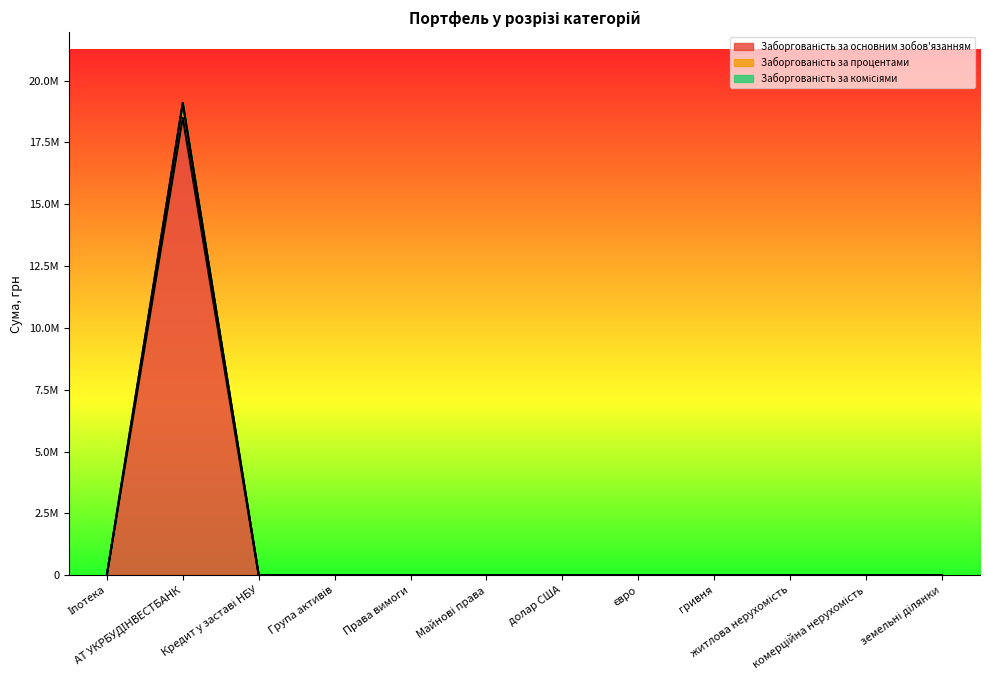

At which category is the sum across all series the highest?

АТ УКРБУДІНВЕСТБАНК